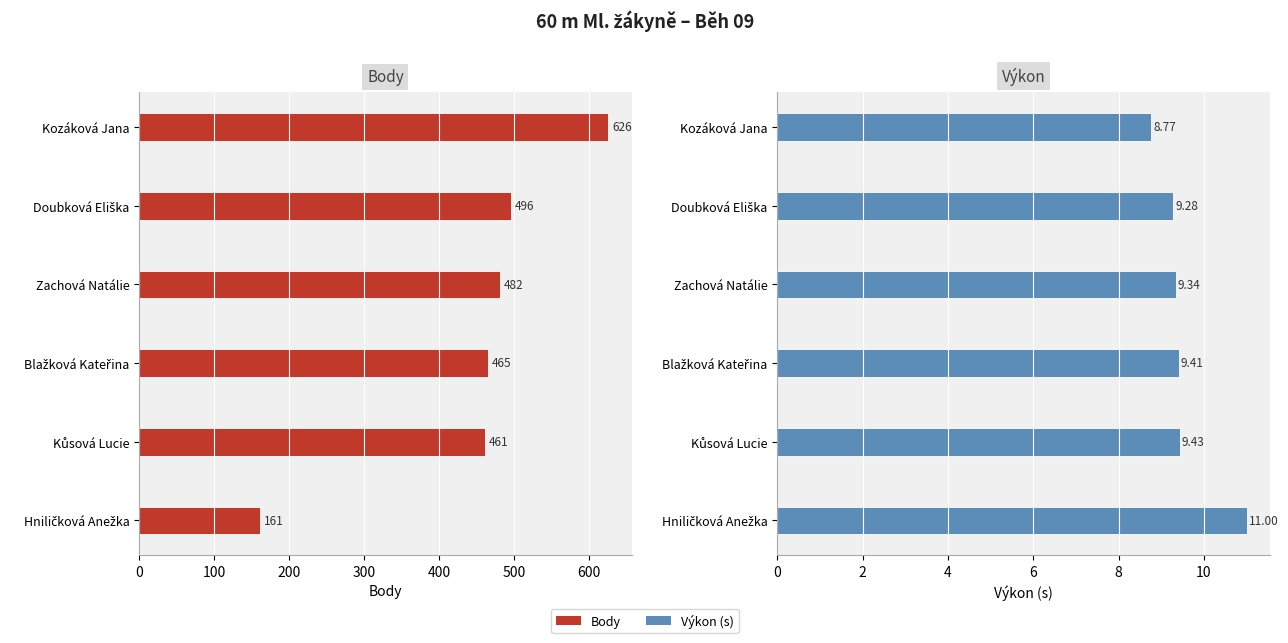

At how many categories does at least one series exceed 312?

5